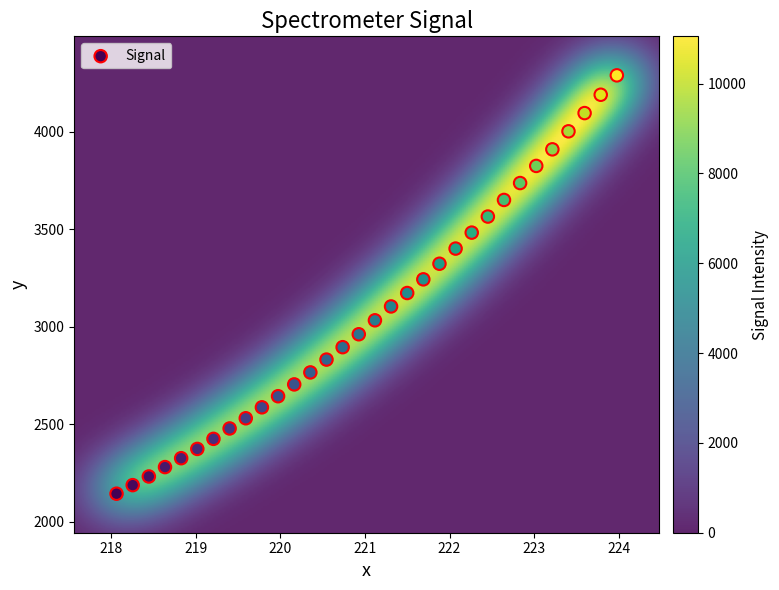

What is the range of X values (max minus min)?

5.9